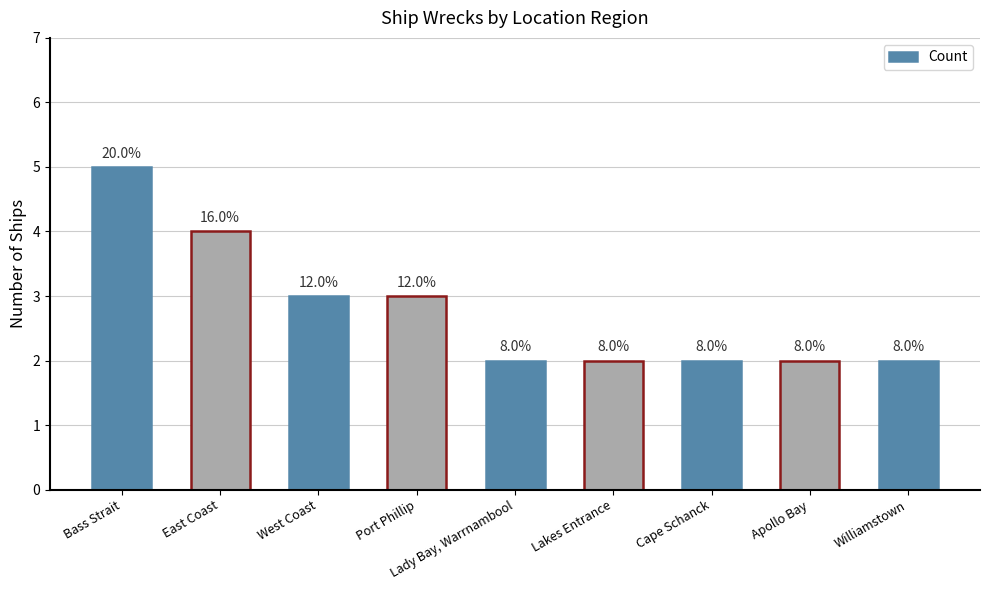

What is the sum of all values?

25